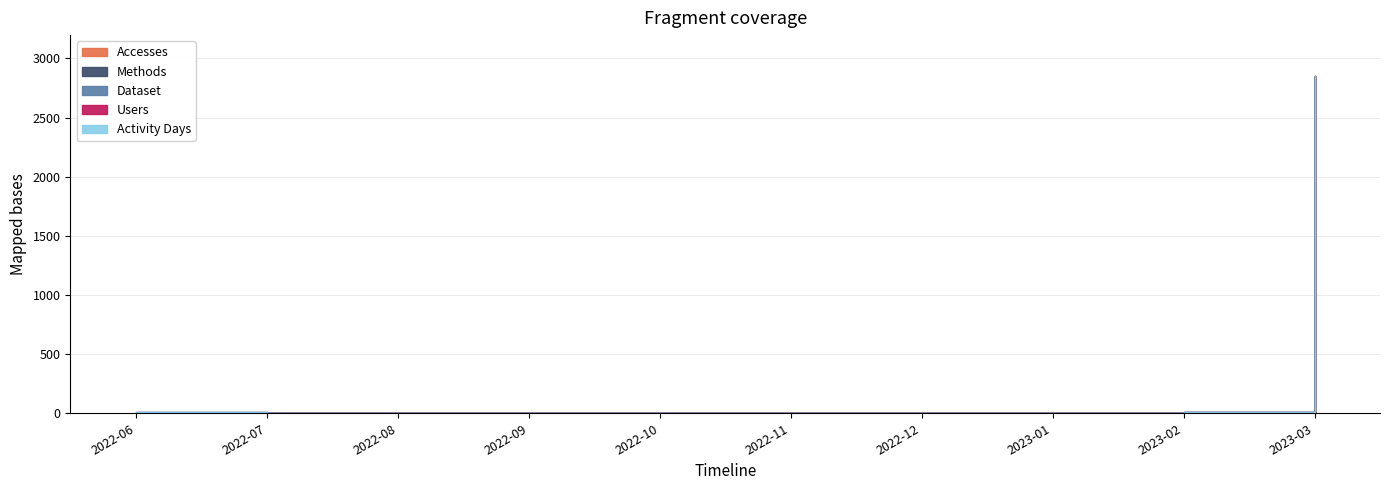

Reading left to right, what are all the values shown in this chart?

Accesses: 4	0	0	0	0	0	0	1	5	2849
Methods: 1	0	0	0	0	0	0	1	1	2
Dataset: 1	0	0	0	0	0	0	1	1	1
Users: 3	0	0	0	0	0	0	1	1	1
Activity Days: 3	0	0	0	0	0	0	1	1	2